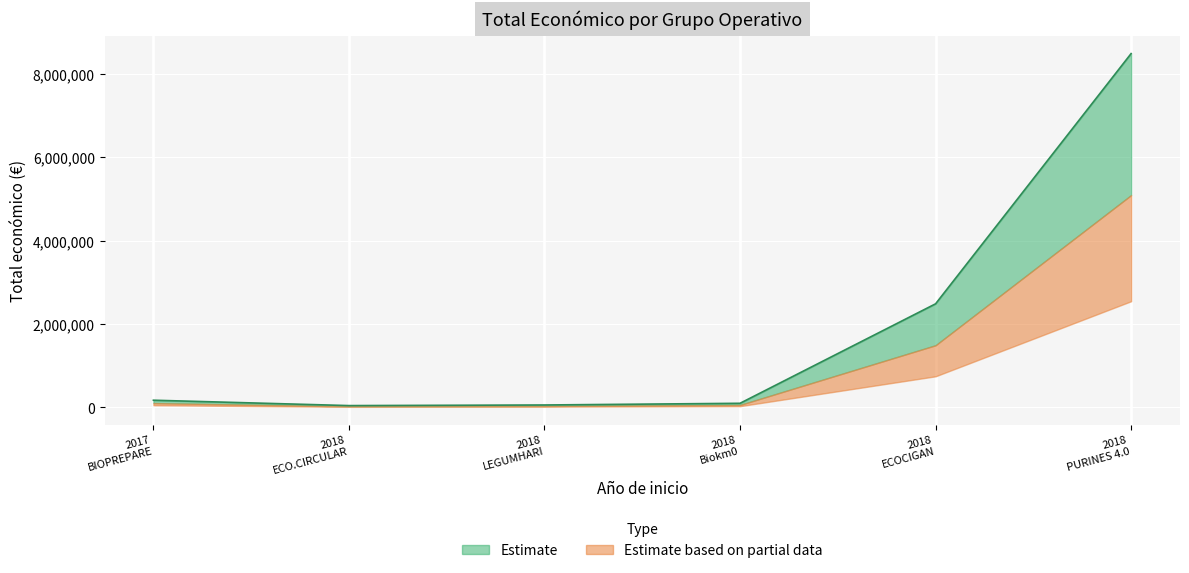

True or false: the data has more than 0 interior local peaks.

True